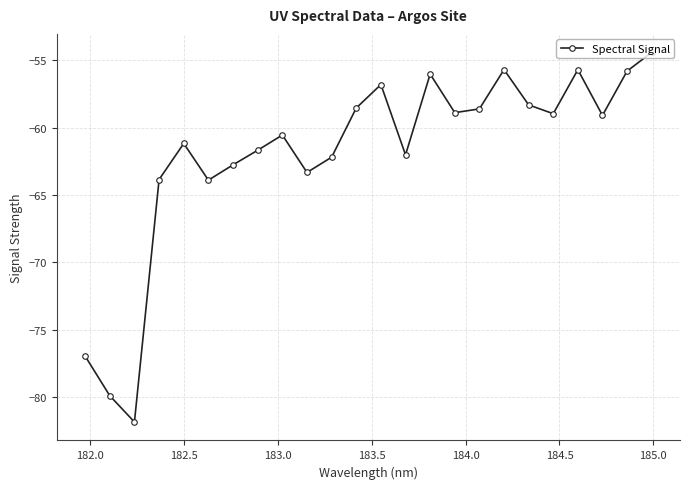

True or false: there are more than 2 points higher than both neighbors.

True